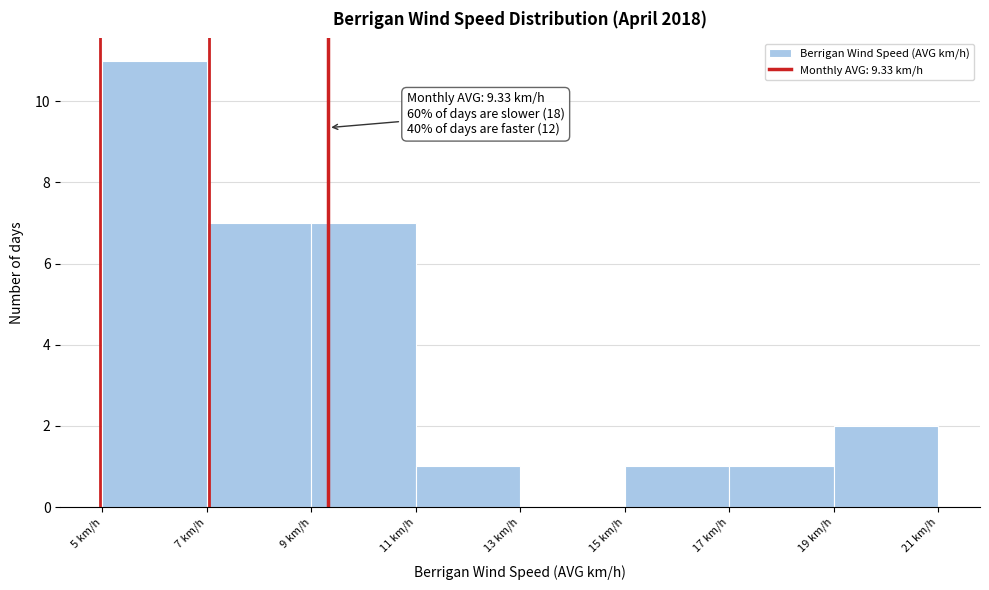

Which range on the x-axis has the tallest bar?

5 to 7